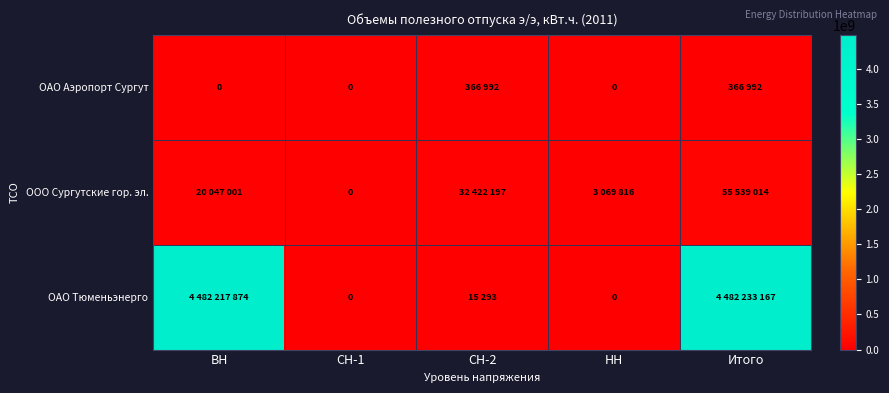

List the series in order of their peak value, lowest first.

ОАО Аэропорт Сургут, ООО Сургутские гор. эл., ОАО Тюменьэнерго